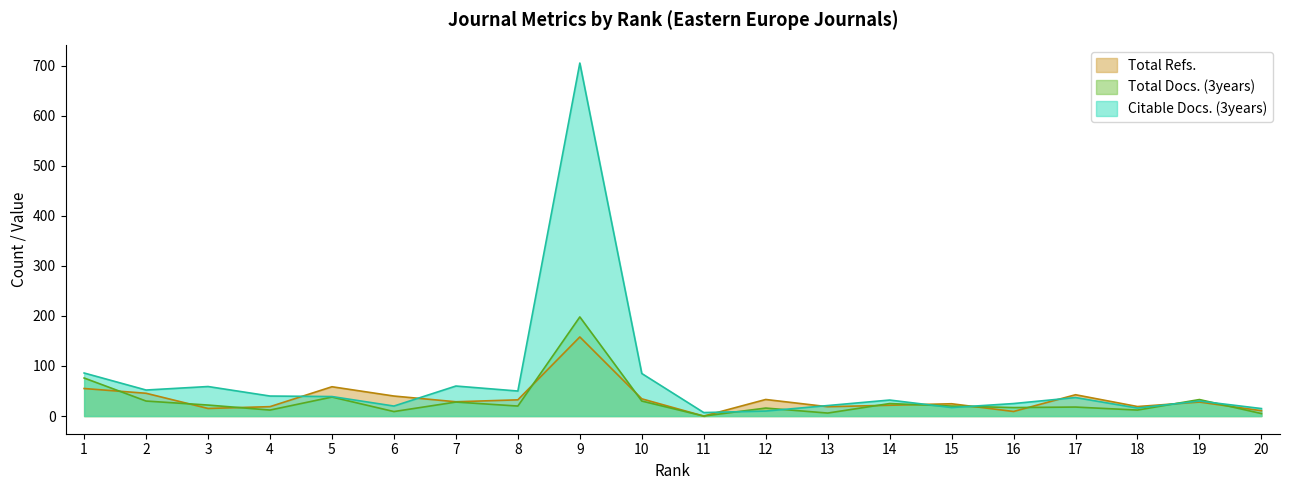

What is the difference between the maximum and minimum values in the Citable Docs. (3years) series?

698.0